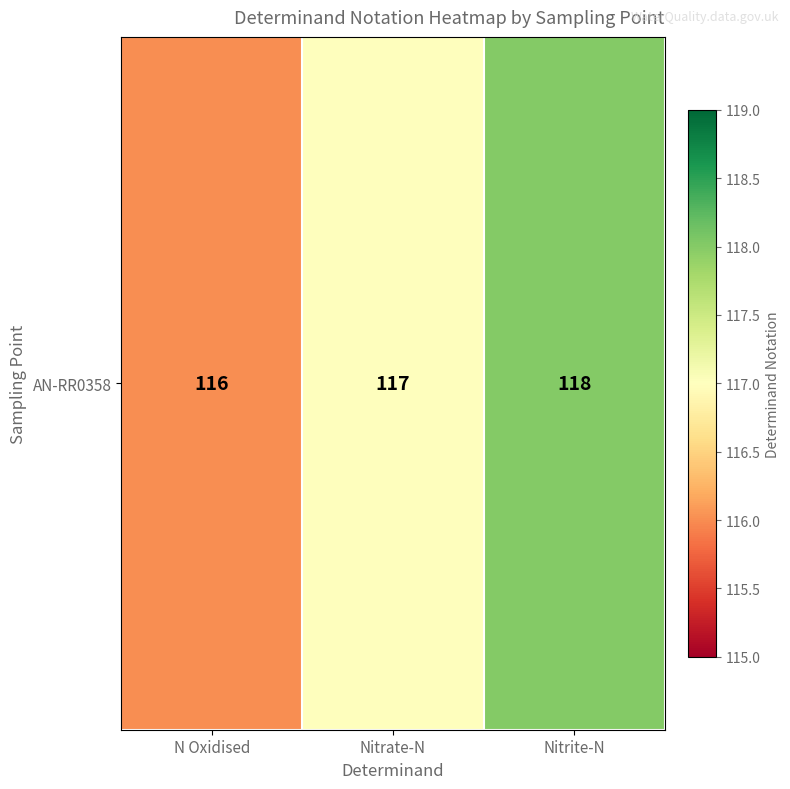

What value does the data have at Nitrate-N?

117